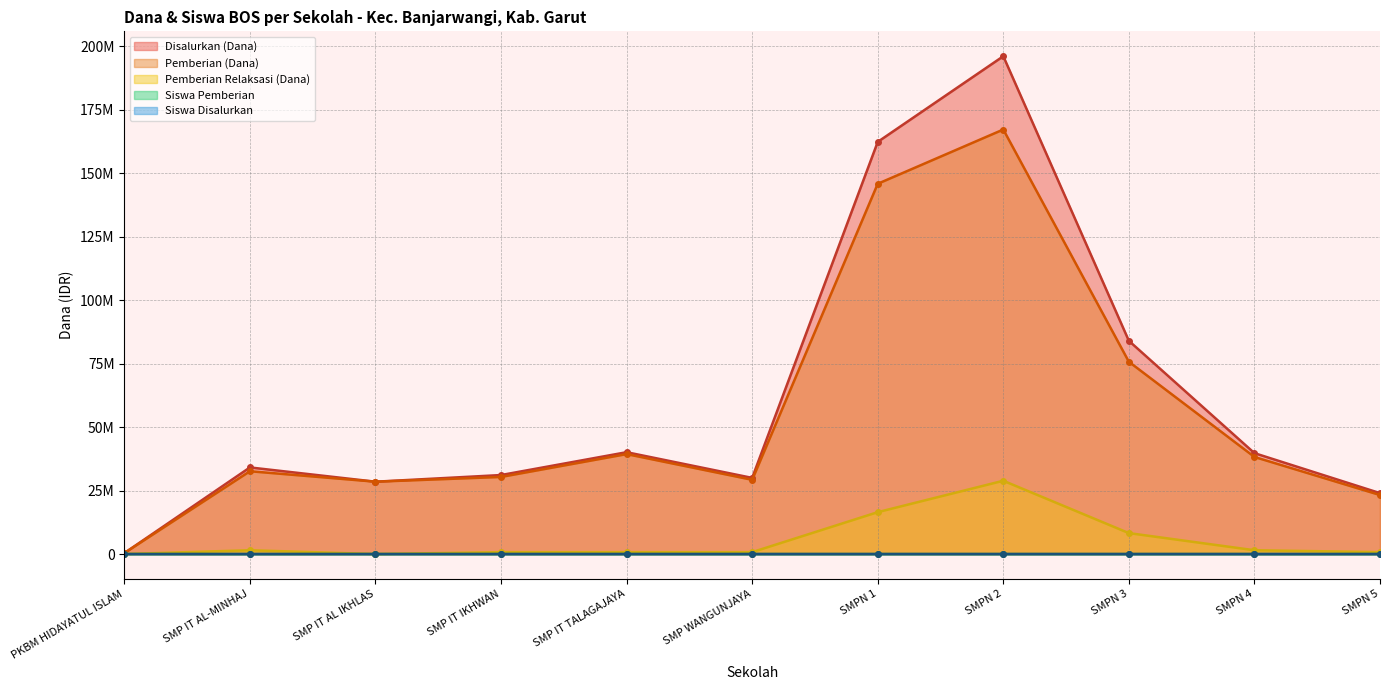

What position from the right is PKBM HIDAYATUL ISLAM?

11